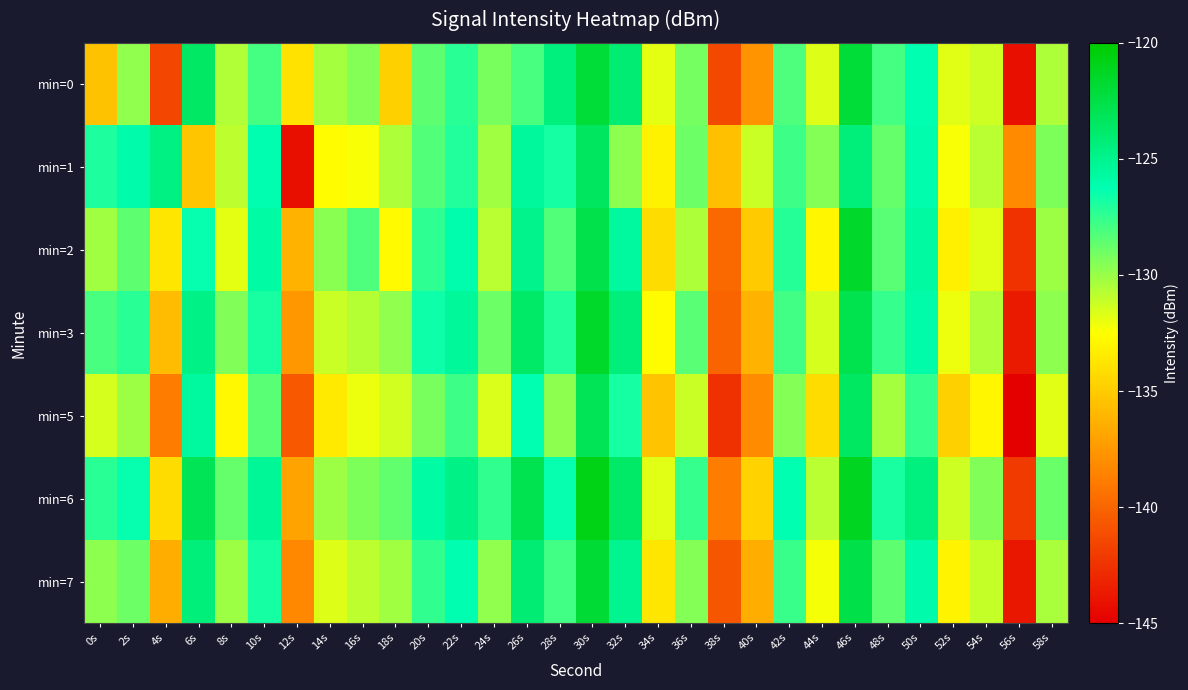

What is the greatest value displayed?

-120.8